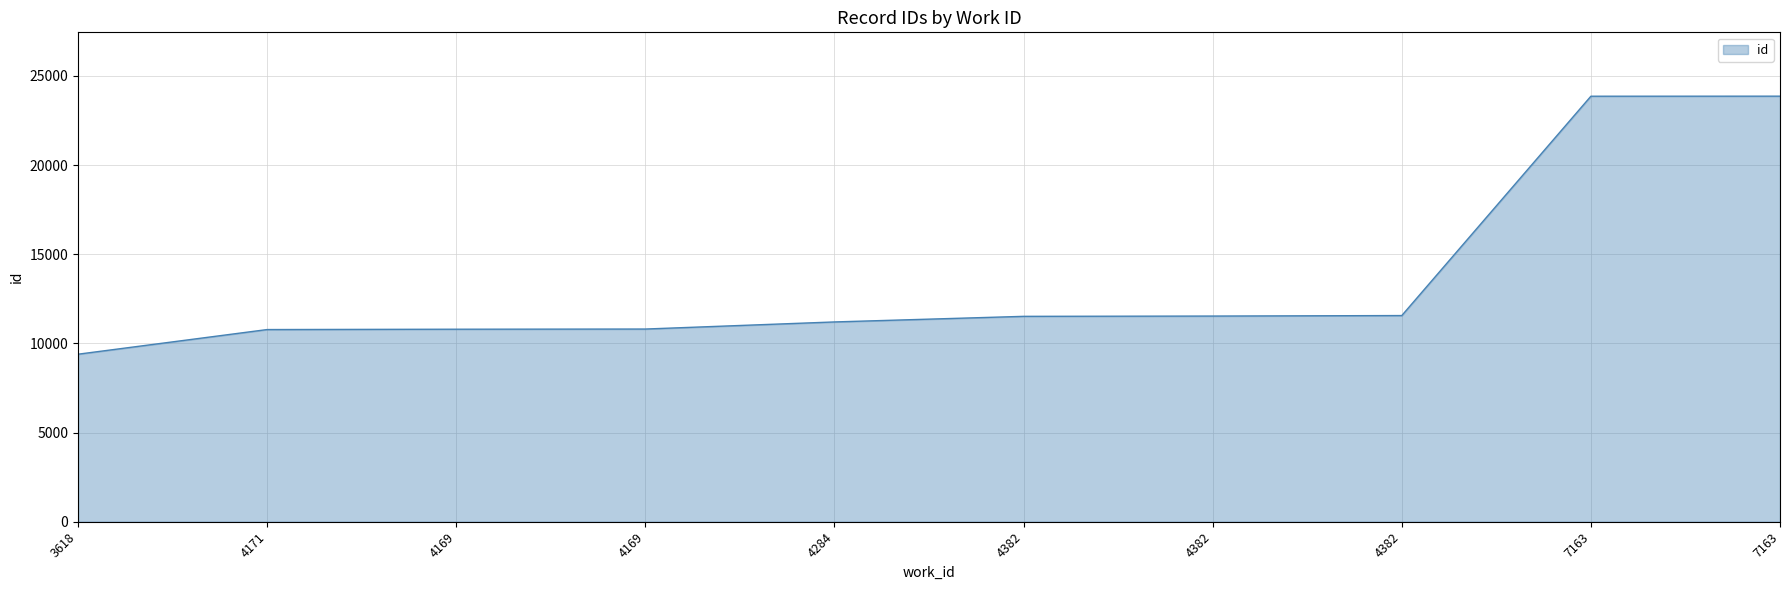

At which label does the data first exceed 11517?

4382